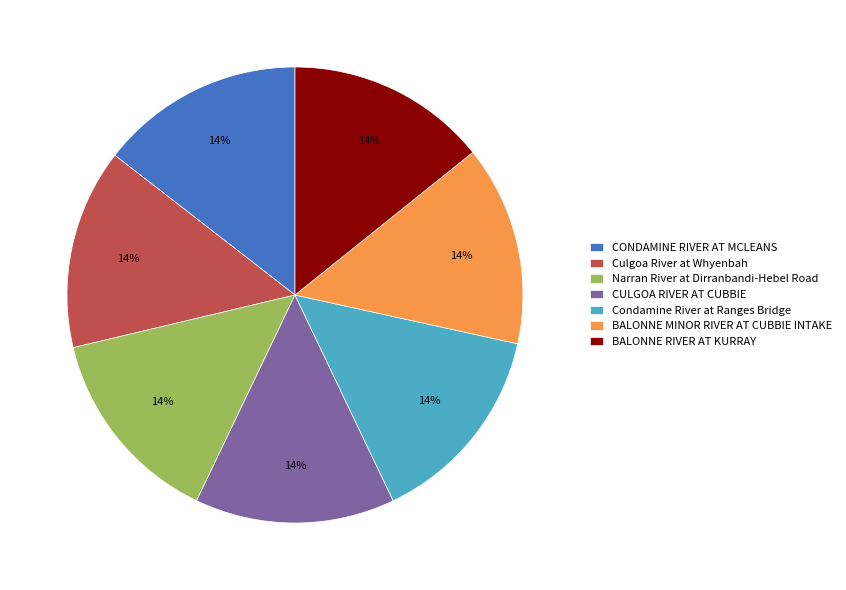

To the nearest percent, what percentage of the pie is CONDAMINE RIVER AT MCLEANS?

14%